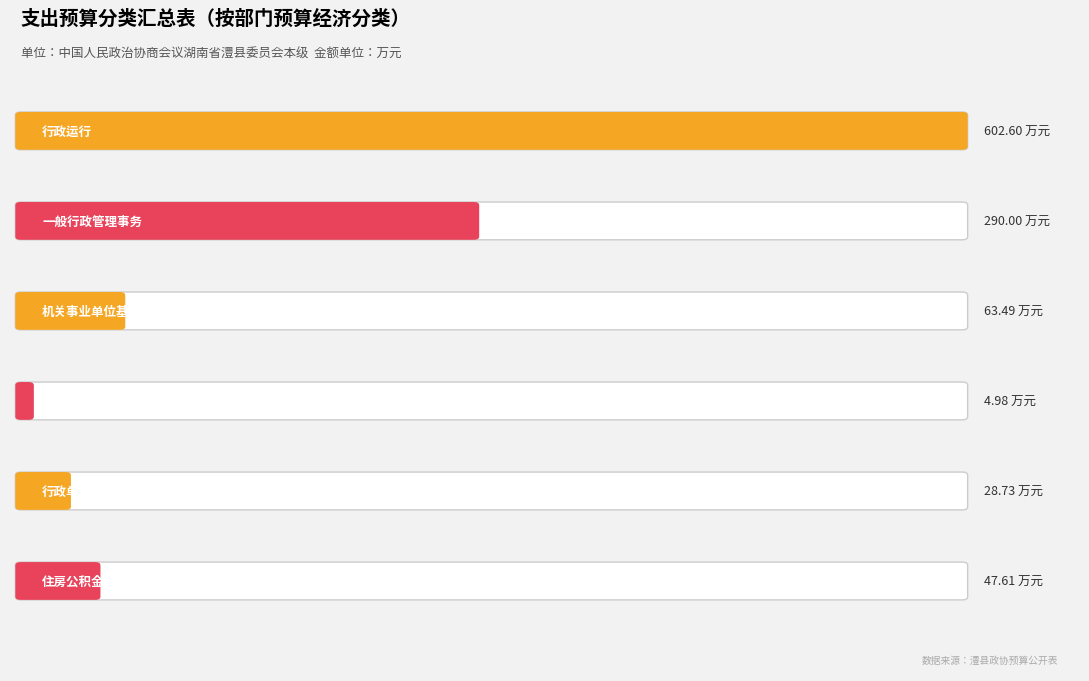

Count the number of data series in this chart.

1